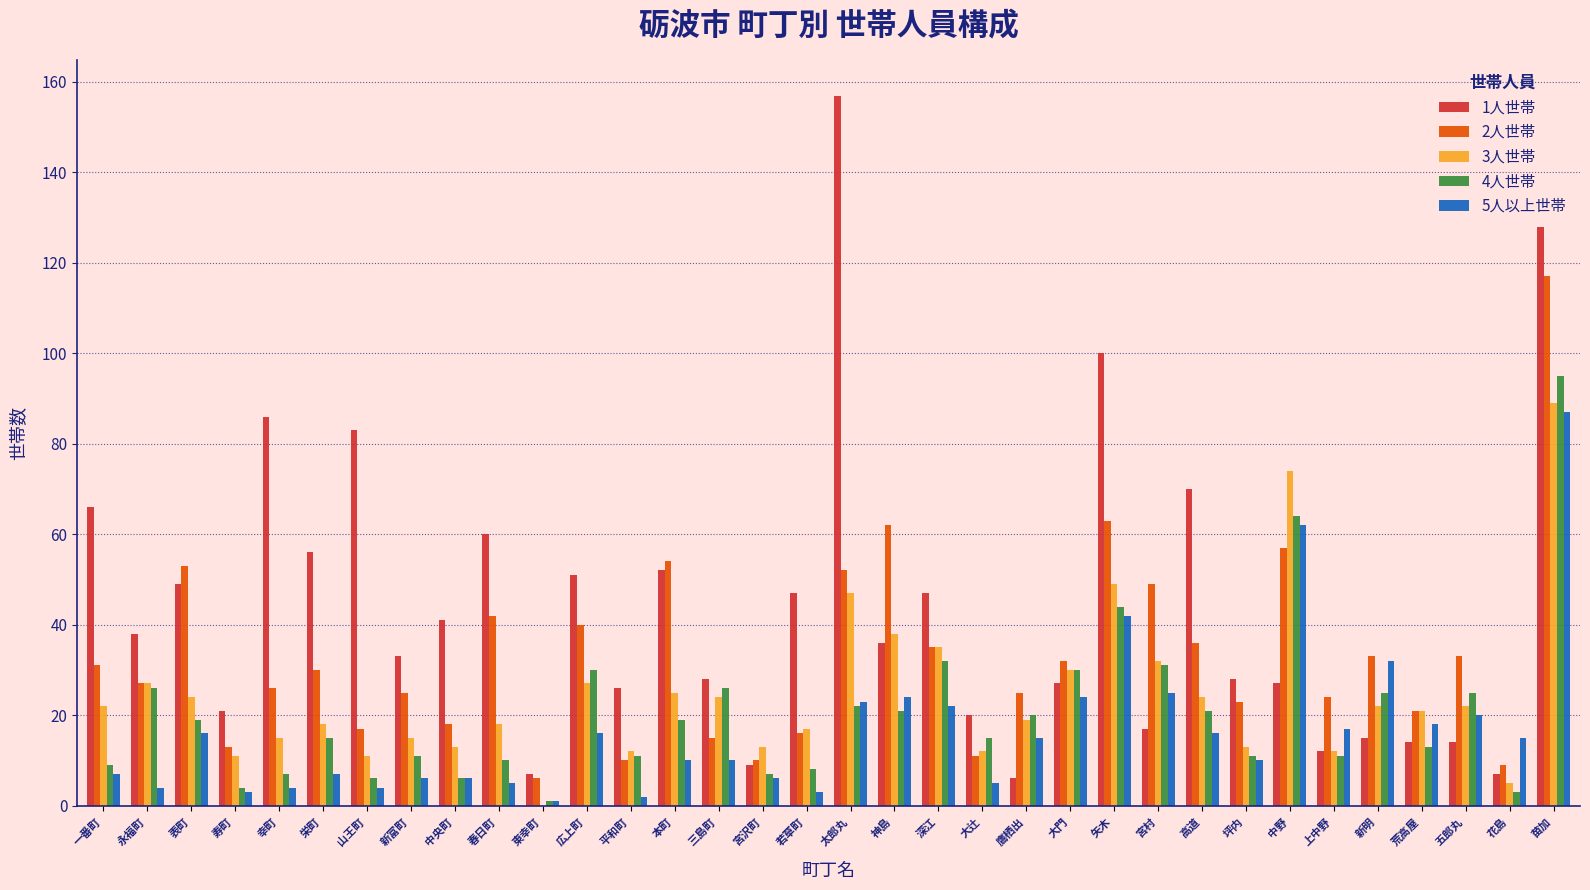

The 2人世帯 series shows 17 at 宮沢町. True or false?

False